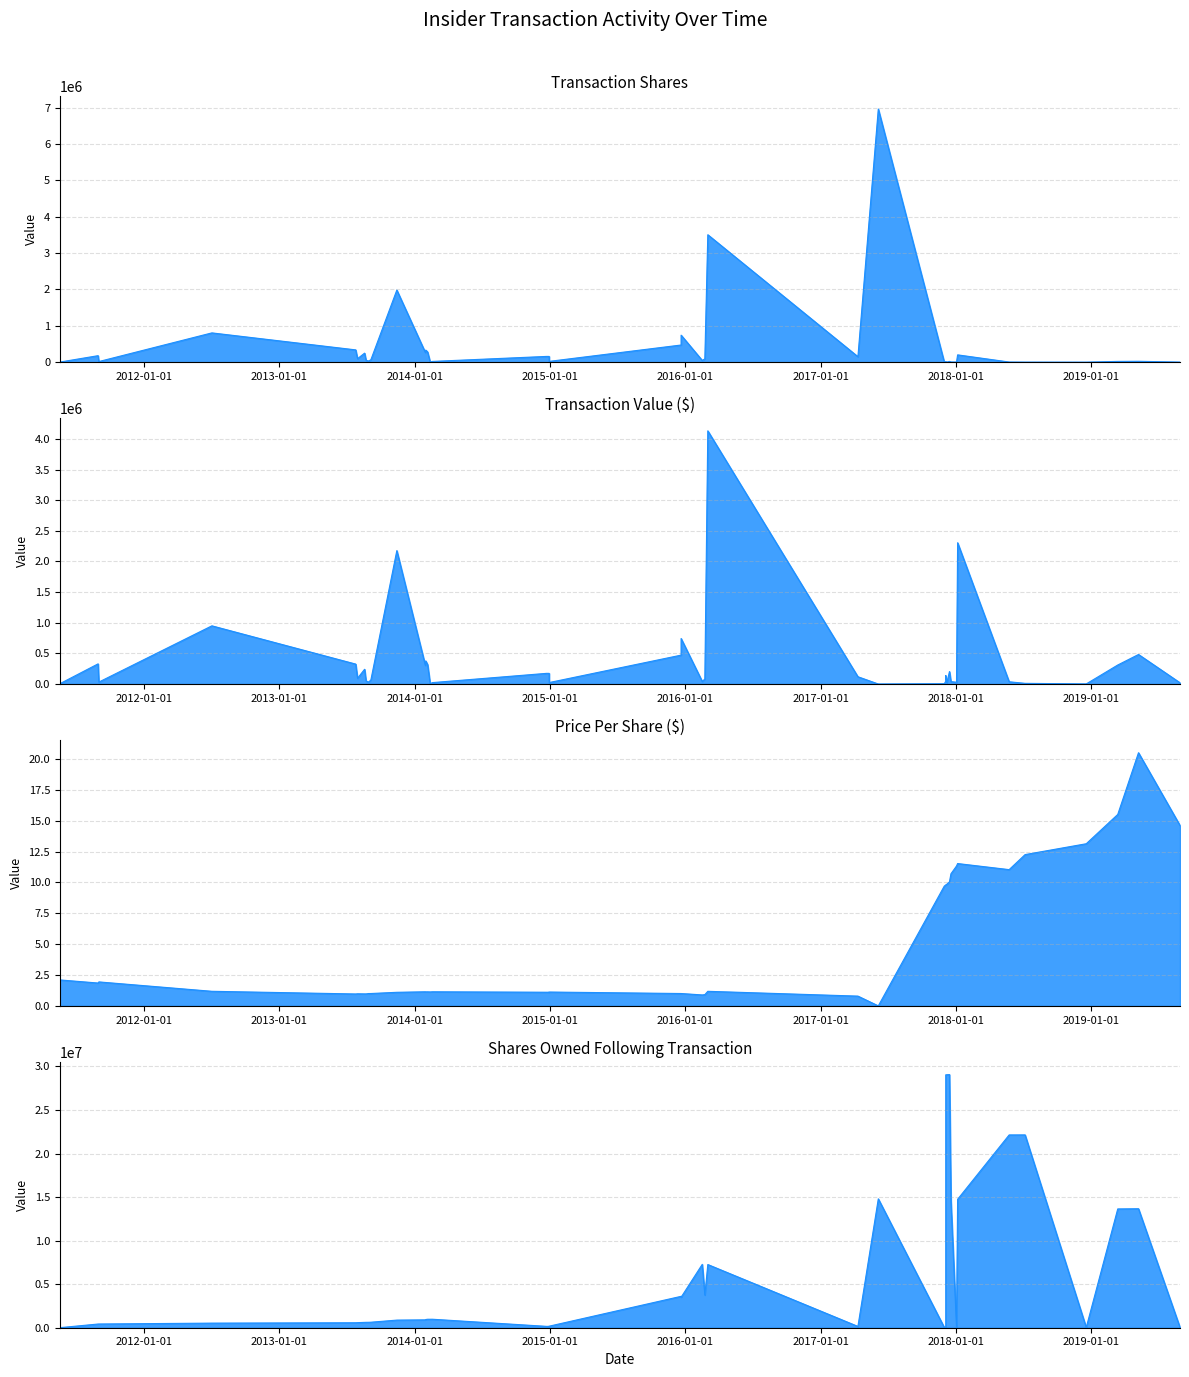

What is the highest value of the transactionPricePerShare series?

20.5